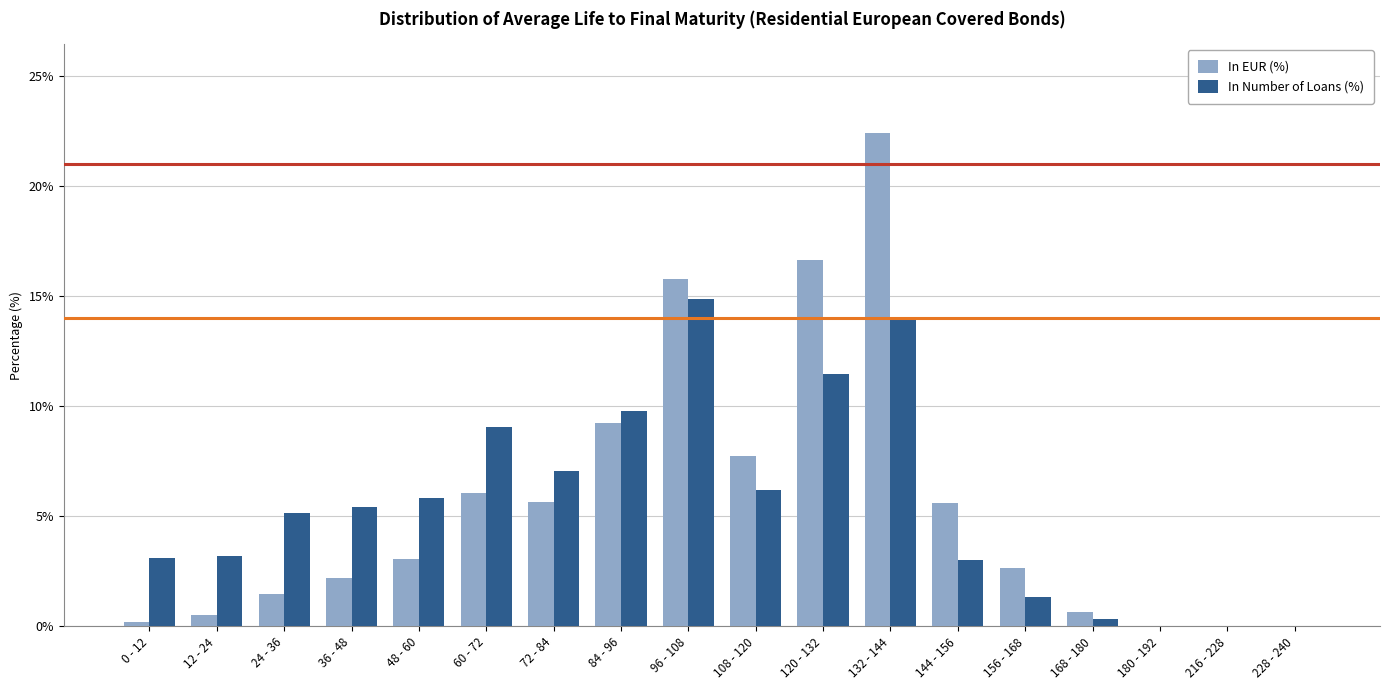

How many distinct data groups are displayed?

2